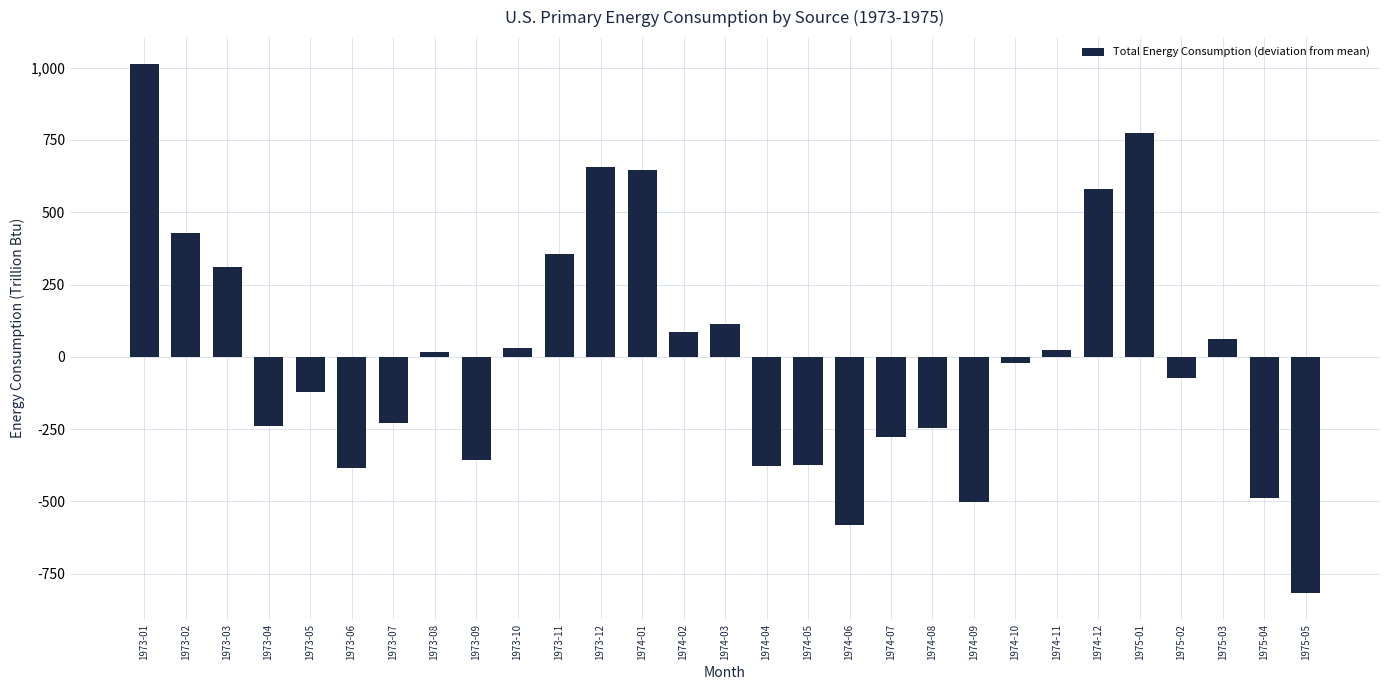

Which label corresponds to the largest value in the chart?

1973-01